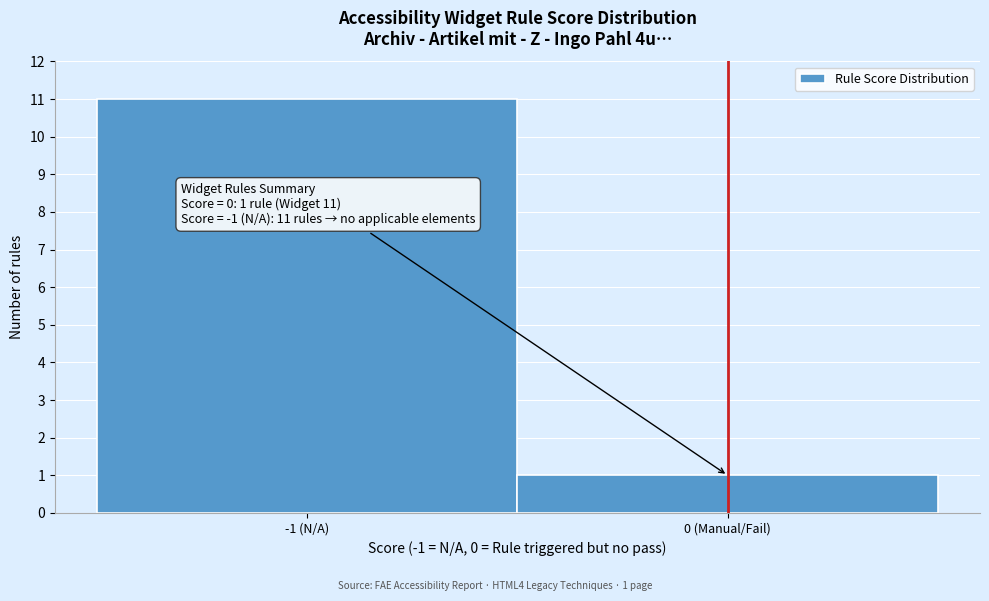

Reading left to right, list all the values displayed in this chart.

11	1